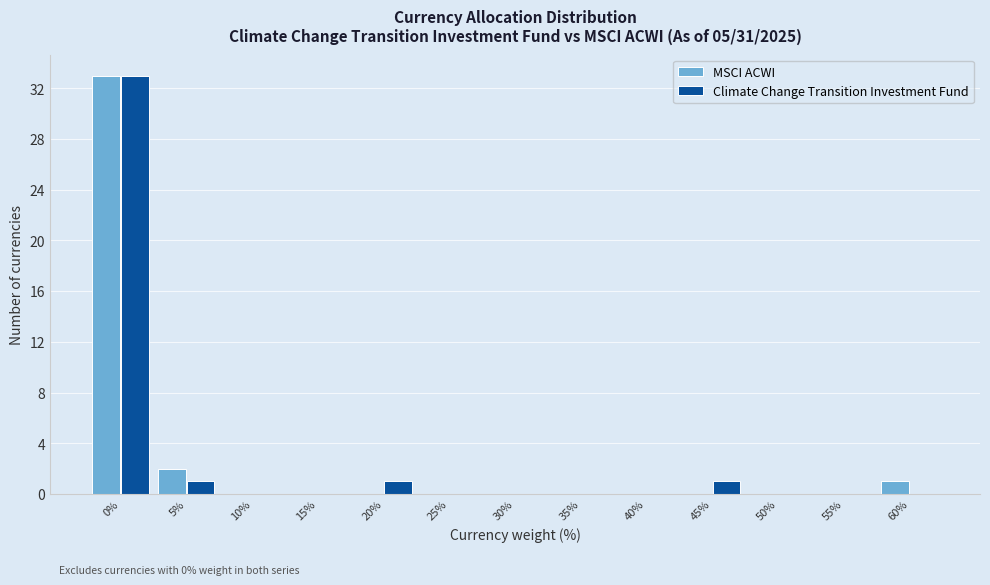

Reading left to right, what are all the values shown in this chart?

MSCI ACWI: 0%=33	5%=2	10%=0	15%=0	20%=0	25%=0	30%=0	35%=0	40%=0	45%=0	50%=0	55%=0	60%=1
Climate Change Transition Investment Fund: 0%=33	5%=1	10%=0	15%=0	20%=1	25%=0	30%=0	35%=0	40%=0	45%=1	50%=0	55%=0	60%=0